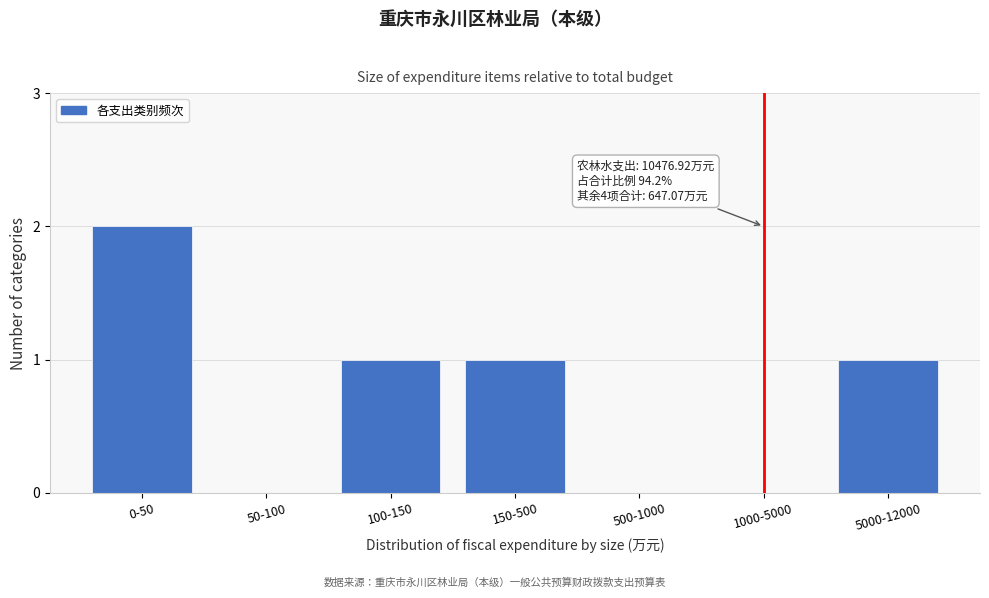

Reading left to right, what are all the values shown in this chart?

0-50=2	50-100=0	100-150=1	150-500=1	500-1000=0	1000-5000=0	5000-12000=1